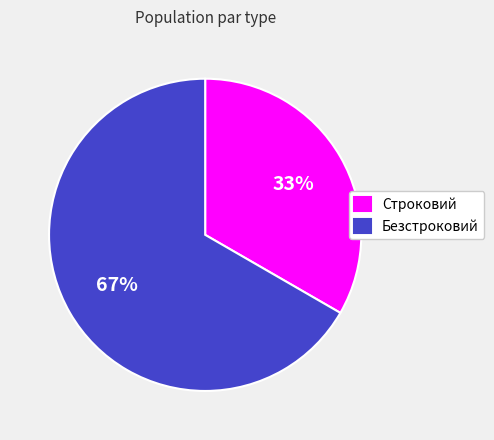

To the nearest percent, what is the combined percentage of Безстроковий and Строковий?

100%